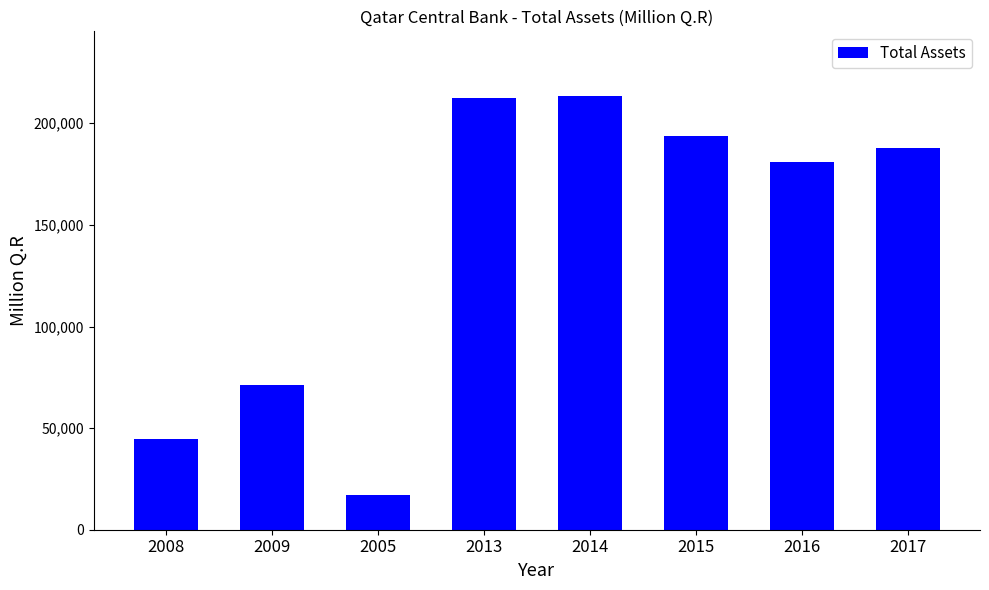

Which label corresponds to the smallest value in the chart?

2005